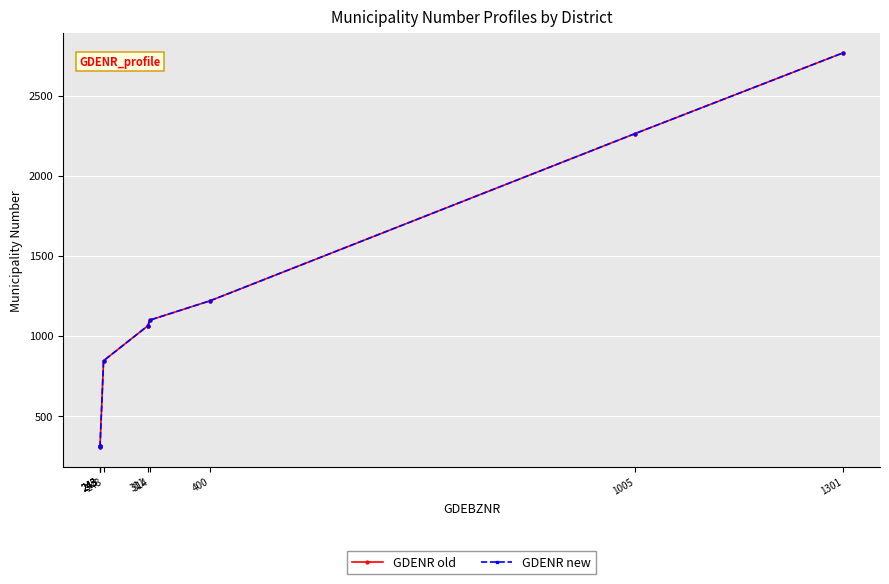

At 1005, list the series in order from largest to smallest.

GDENR old, GDENR new